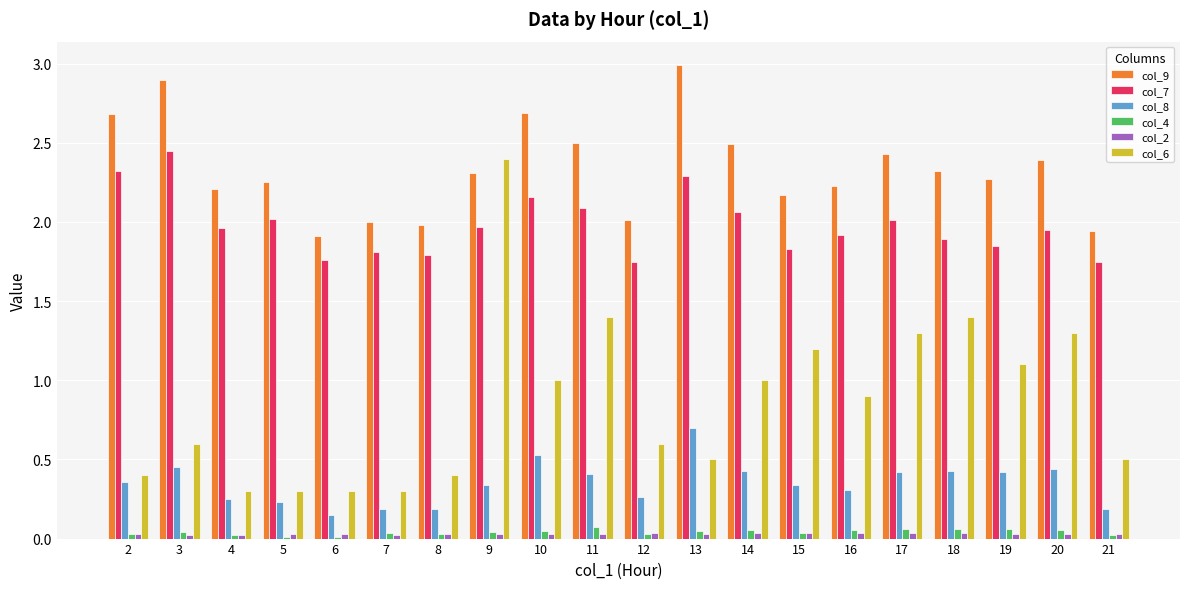

Is the value of col_9 at 4 greater than the value of col_6 at 2?

Yes